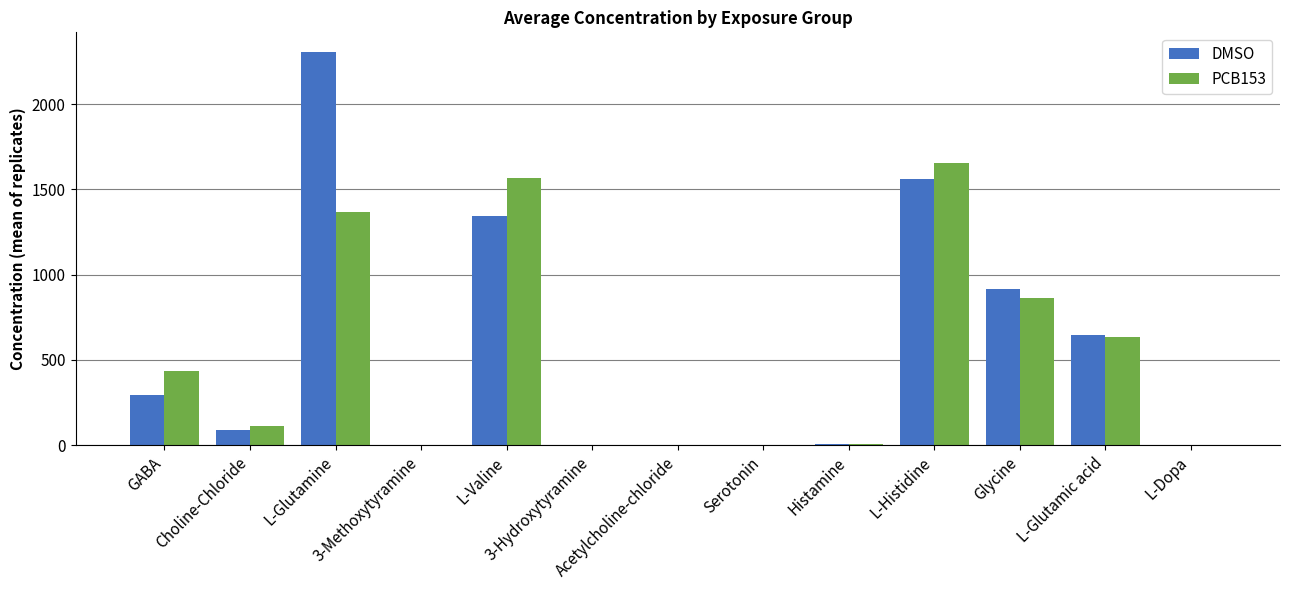

What is the greatest value displayed?

2306.7